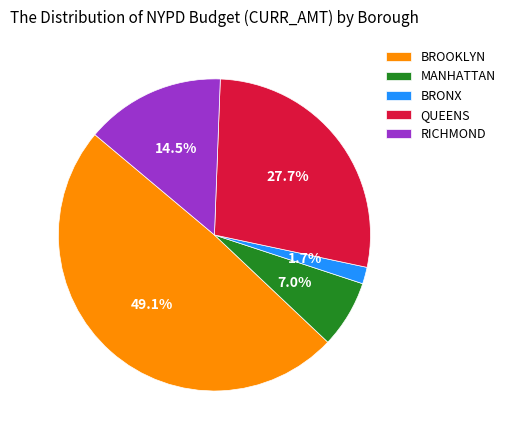

How many segments does this pie chart have?

5